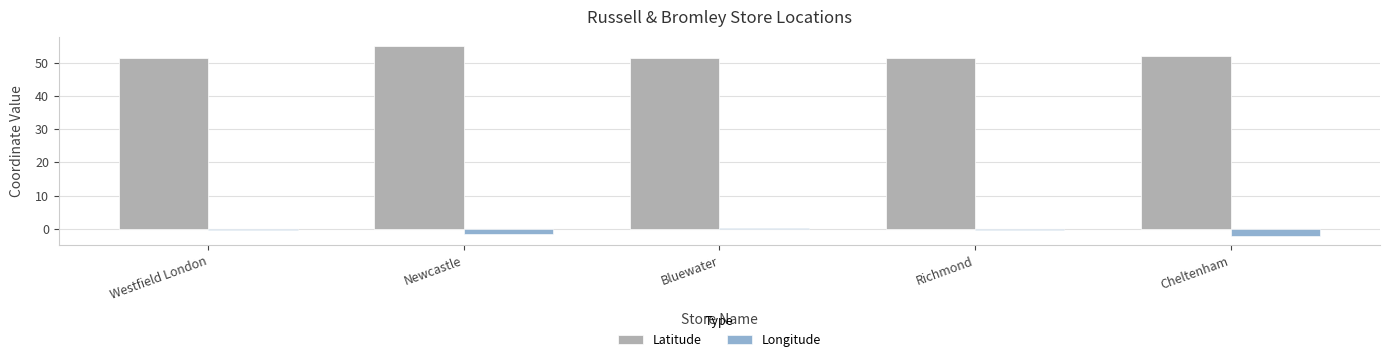

How many groups of bars are there?

5